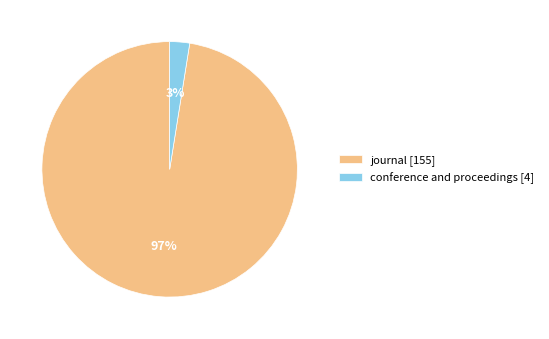

Rank the categories by value from highest to lowest.

journal, conference and proceedings